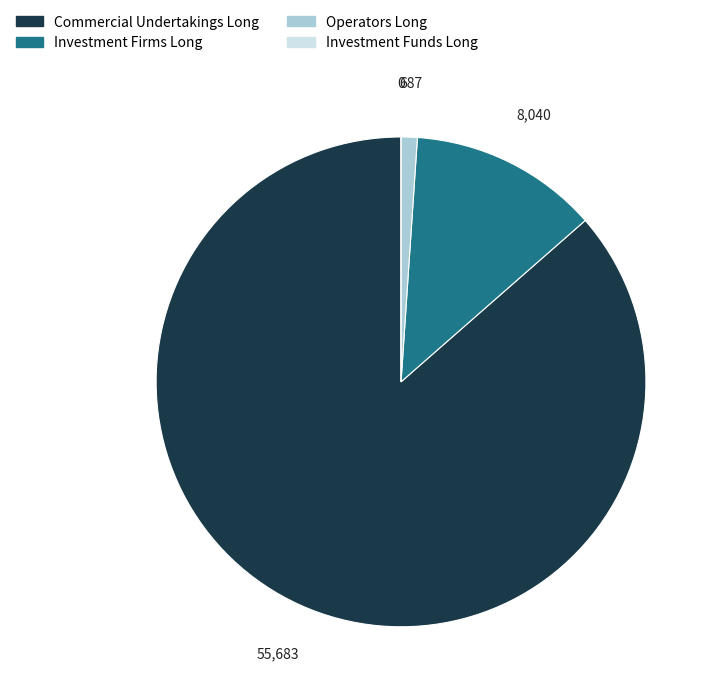

True or false: Investment Firms Long accounts for 7% of the total.

False